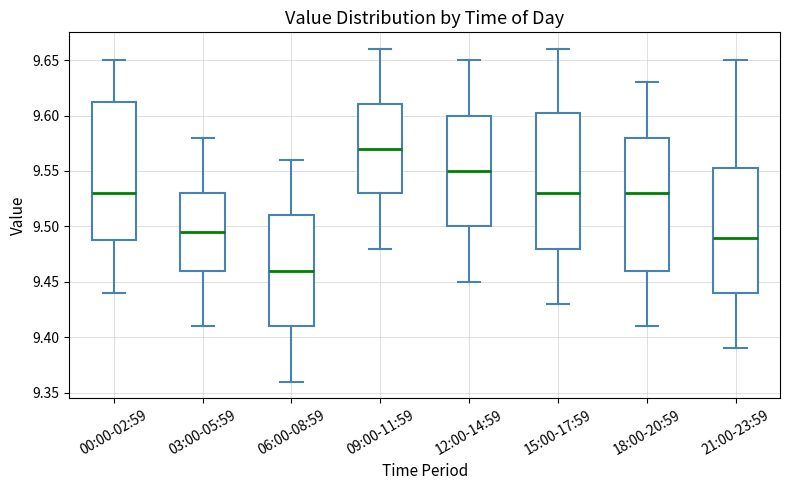

Reading left to right, transcribe this box plot: for each box, give where its median line is, the range the box spans, and where its two whiskers end, as read against the y-axis. The values are not printed on the chart, so give them approximately, as read against the axis.

00:00-02:59: median 9.530, box 9.490 to 9.615, whiskers 9.440 to 9.650
03:00-05:59: median 9.495, box 9.460 to 9.530, whiskers 9.410 to 9.580
06:00-08:59: median 9.460, box 9.410 to 9.510, whiskers 9.360 to 9.560
09:00-11:59: median 9.570, box 9.530 to 9.610, whiskers 9.480 to 9.660
12:00-14:59: median 9.550, box 9.500 to 9.600, whiskers 9.450 to 9.650
15:00-17:59: median 9.530, box 9.480 to 9.605, whiskers 9.430 to 9.660
18:00-20:59: median 9.530, box 9.460 to 9.580, whiskers 9.410 to 9.630
21:00-23:59: median 9.490, box 9.440 to 9.555, whiskers 9.390 to 9.650